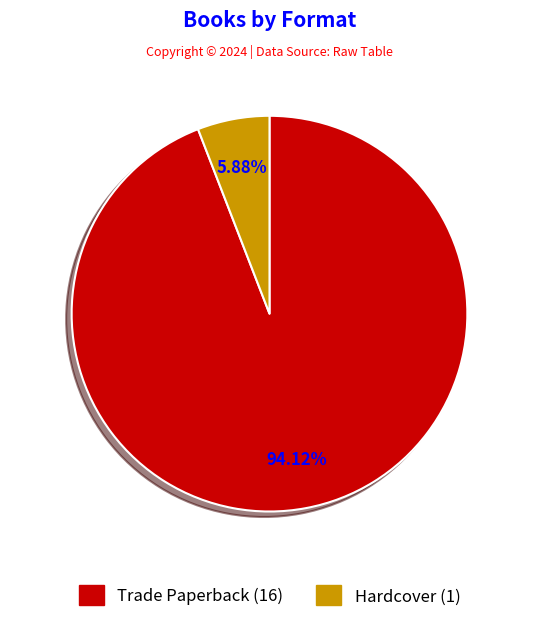

Rank the categories by value from lowest to highest.

Hardcover, Trade Paperback